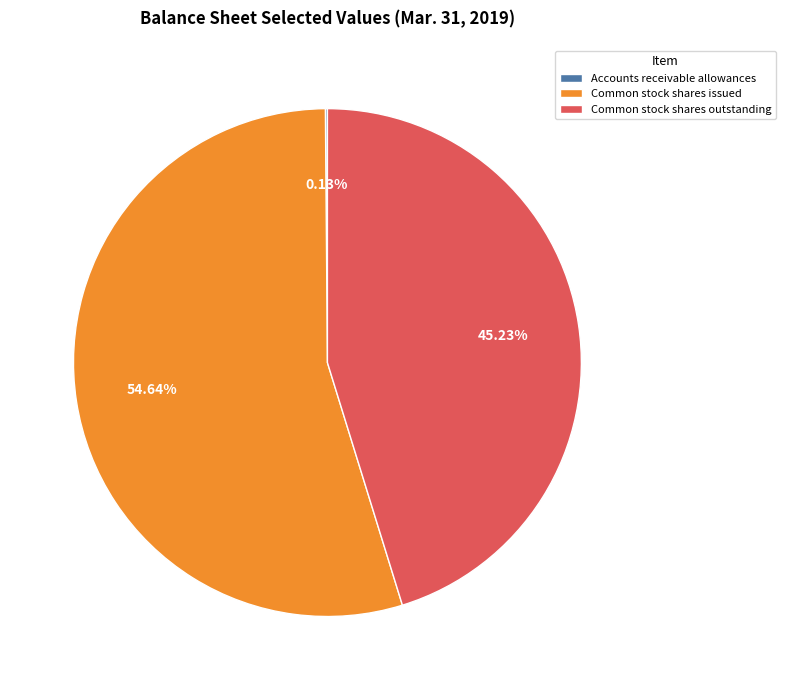

What is the ratio of the value at Common stock shares issued to the value at Common stock shares outstanding?

1.2